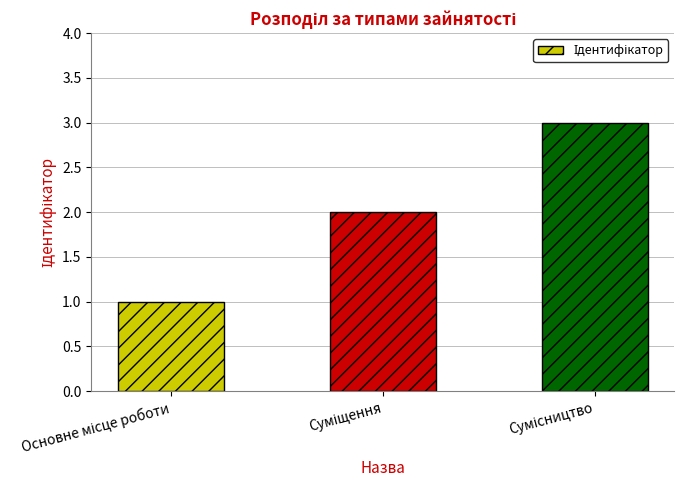

What is the maximum value shown in the chart?

3